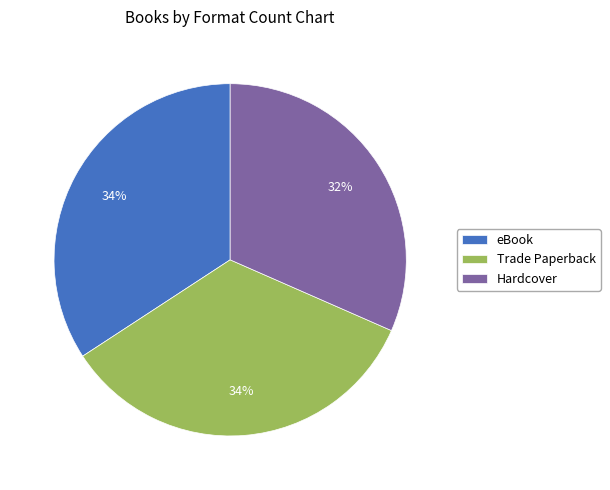

To the nearest percent, what is the combined percentage of Trade Paperback and Hardcover?

66%